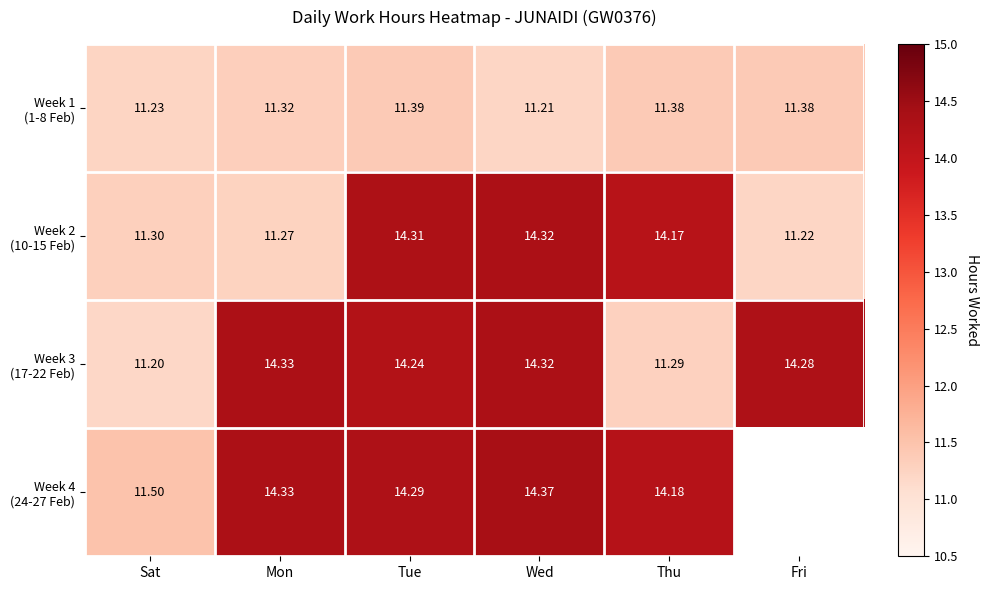

Where does the Week 4 (24-27 Feb) series first go above 14?

Mon